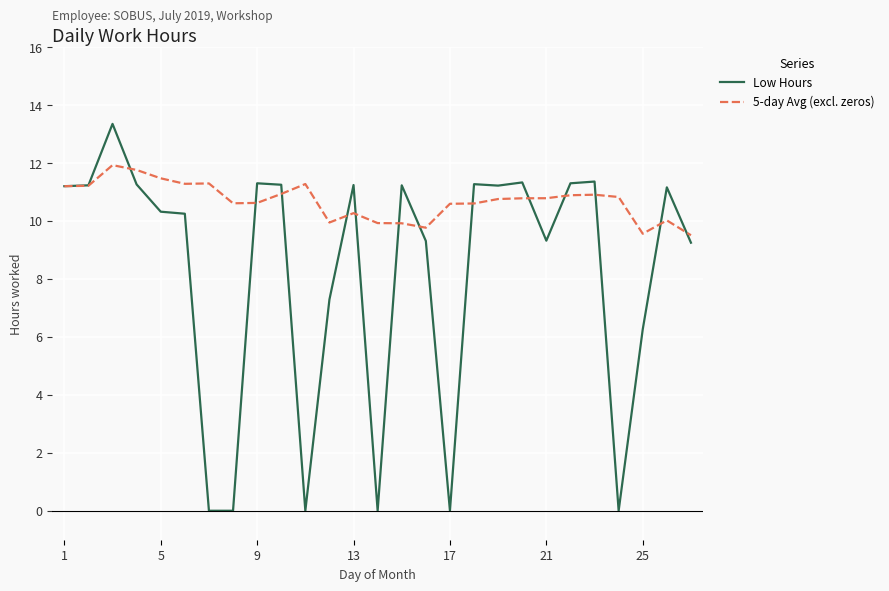

Which series has the largest range (max minus min)?

Low Hours